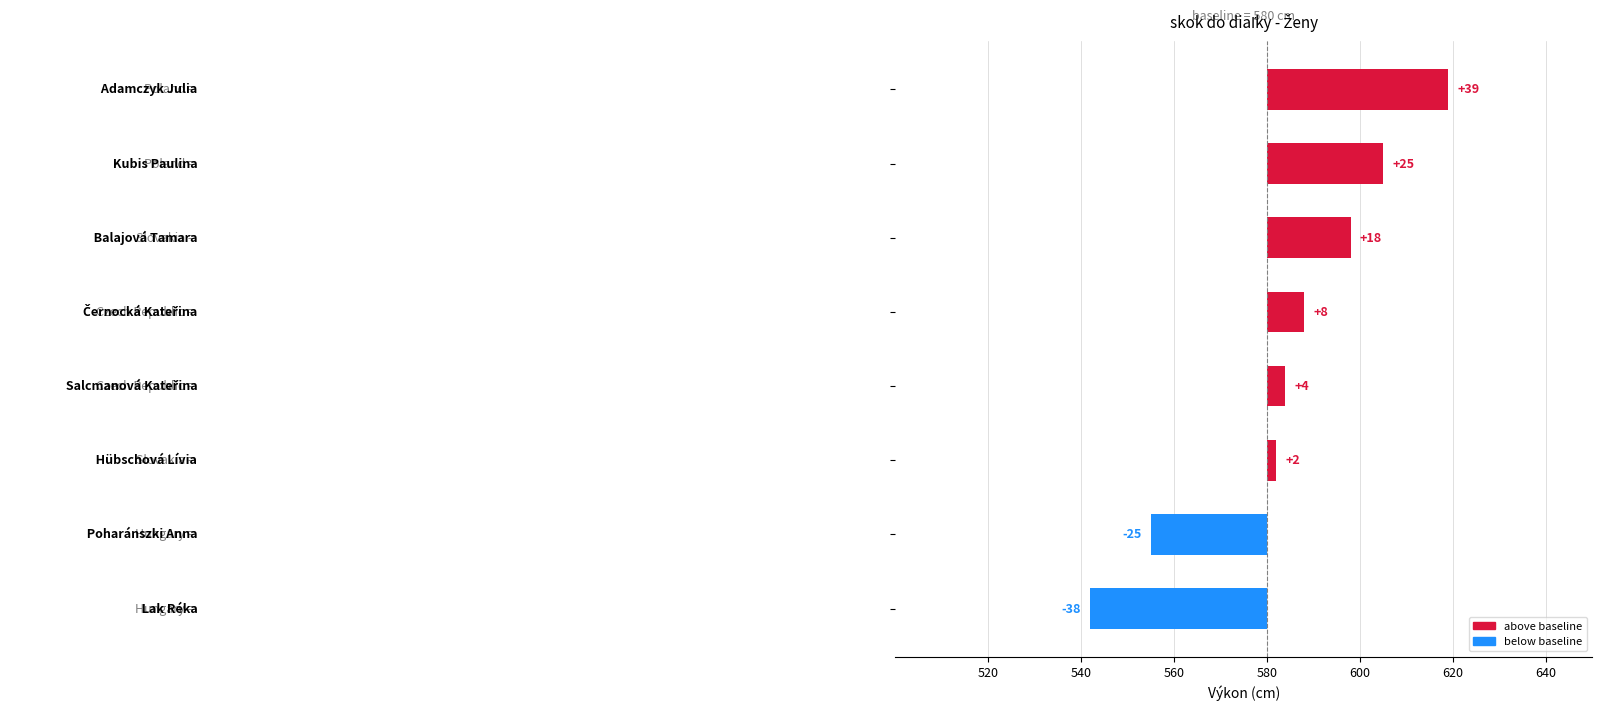

Does the chart contain stacked bars?

No